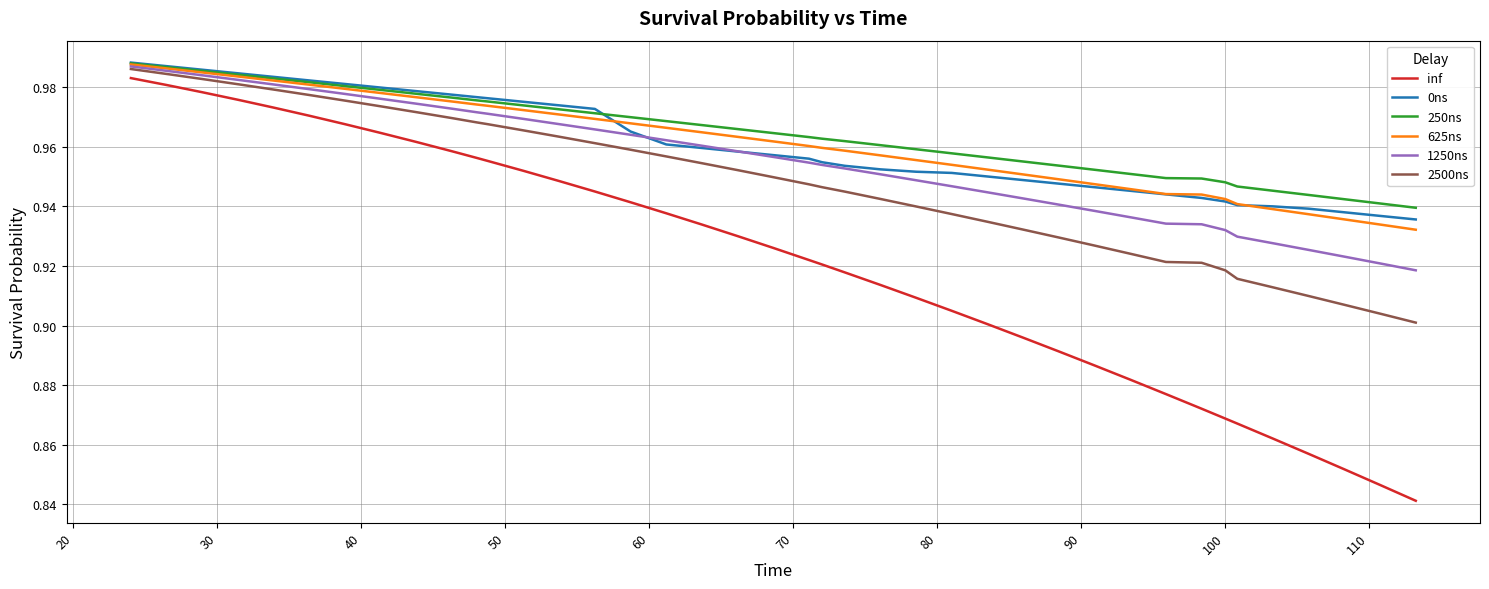

How many series are shown in this chart?

6